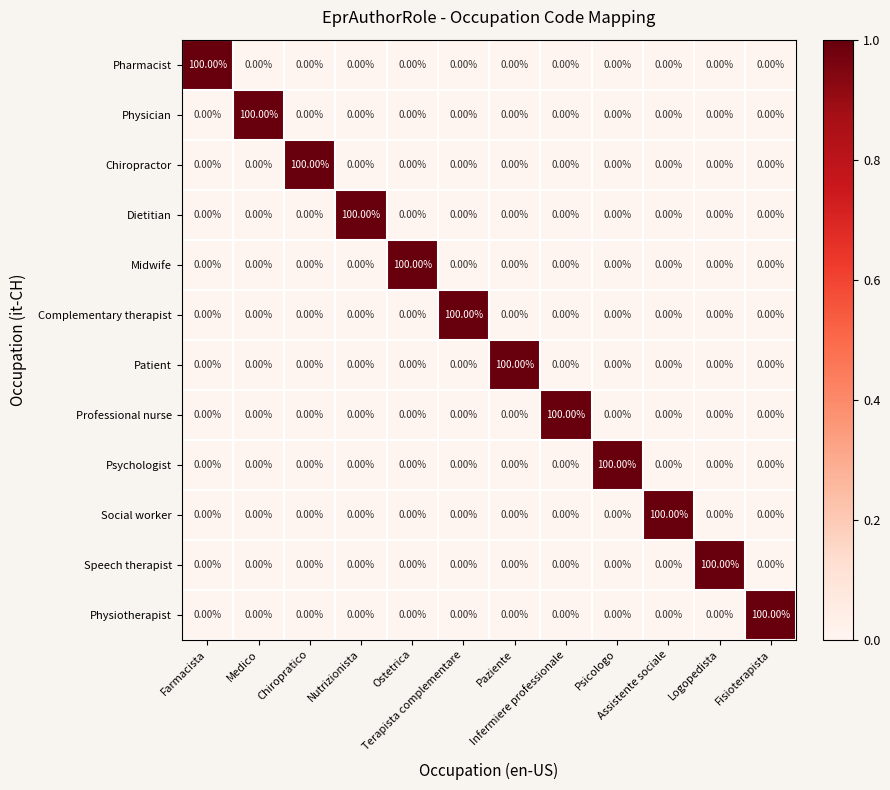

What is the average value of the Physician series?

8